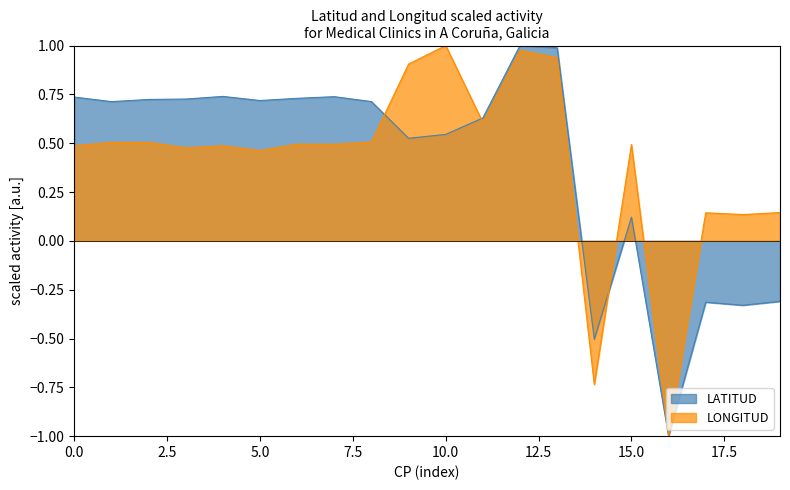

Does the chart have visible grid lines?

No